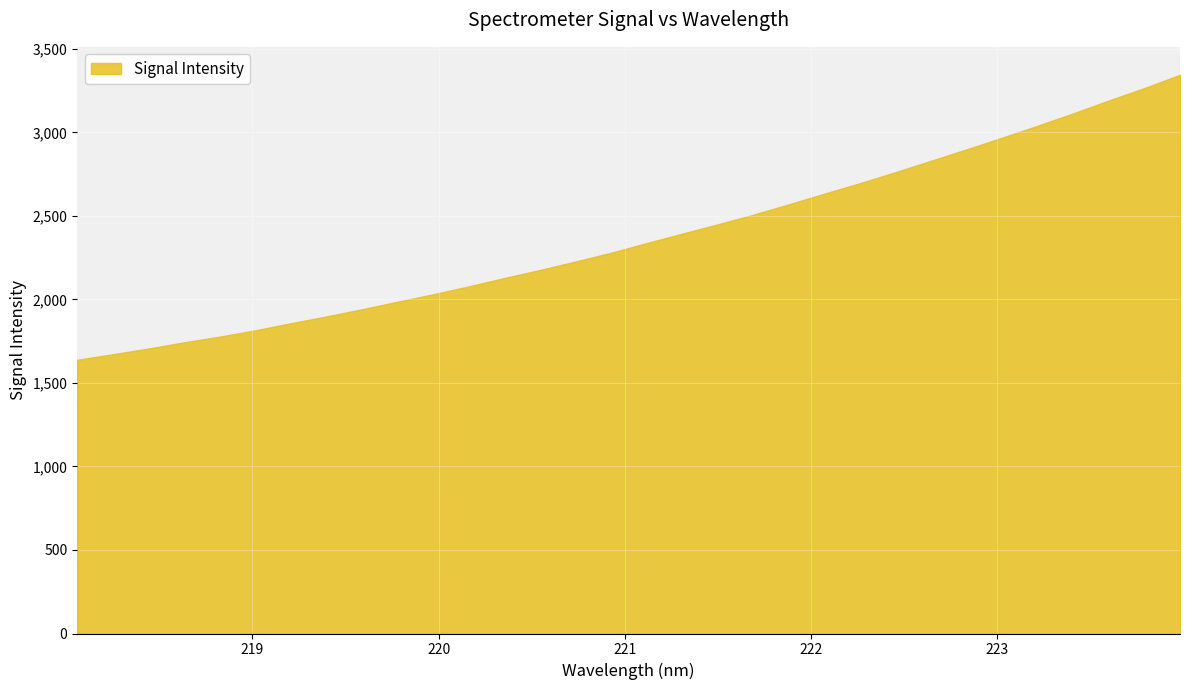

What is the maximum value shown in the chart?

3345.2